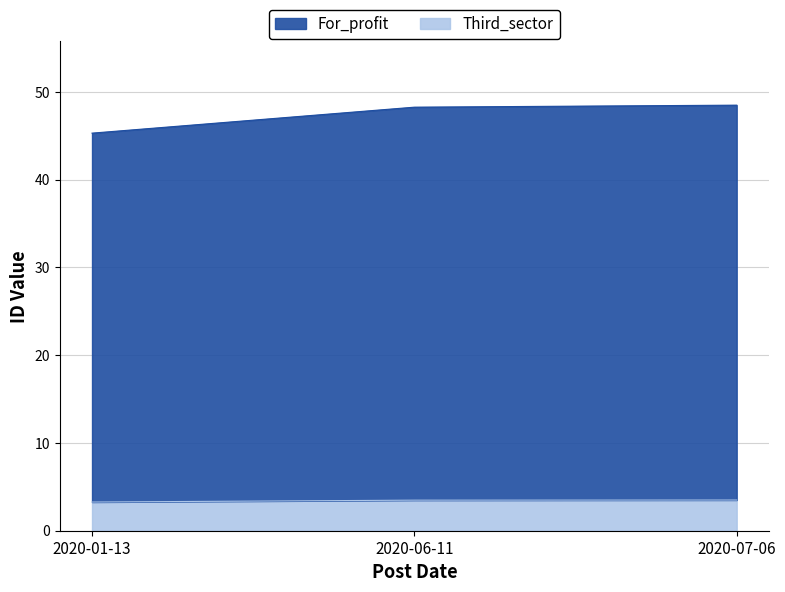

Is it true that Third_sector equals 1.5 at 2020-01-13?

False